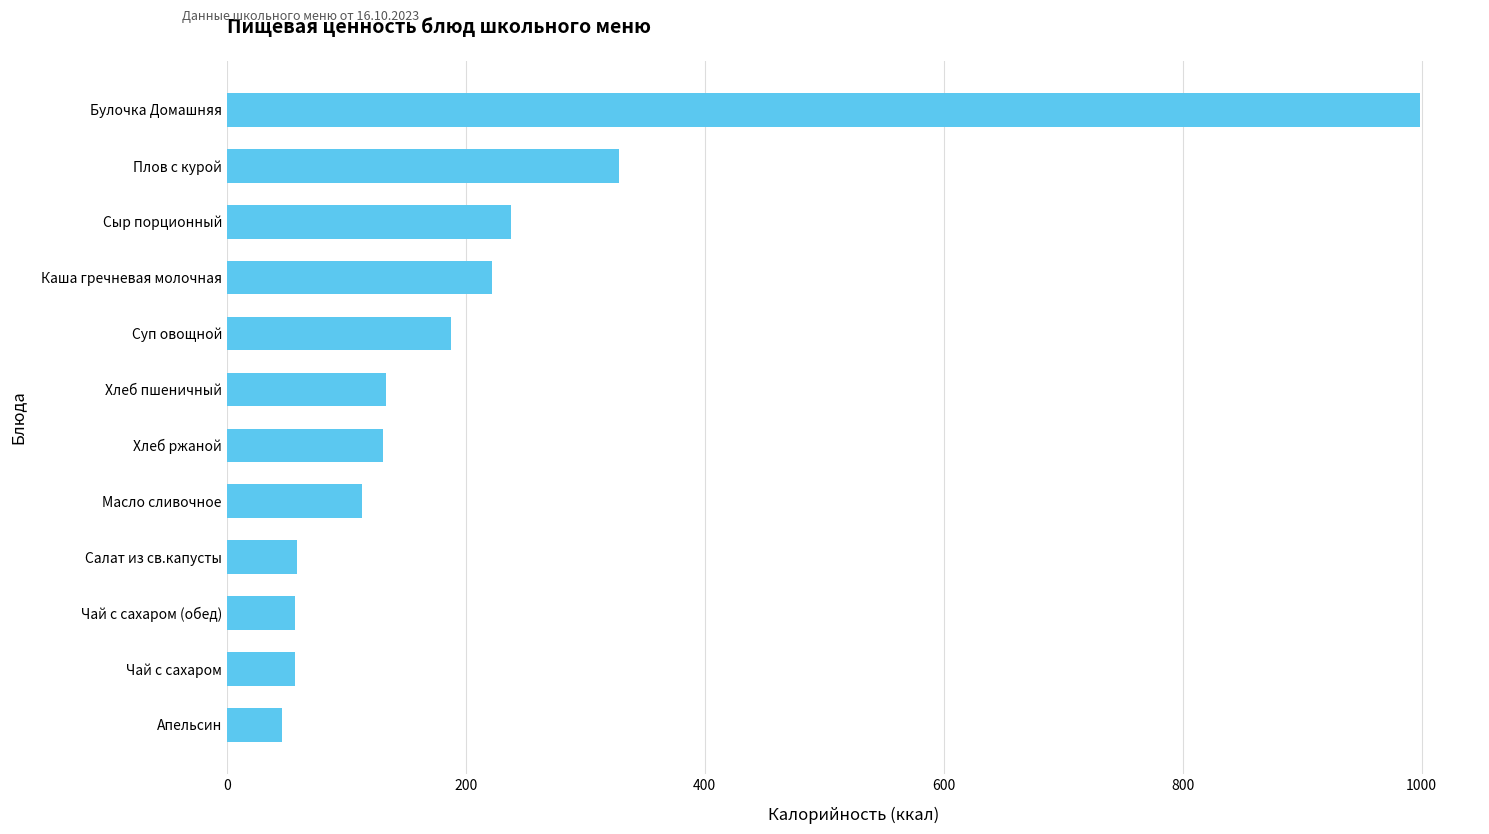

How many distinct data groups are displayed?

1